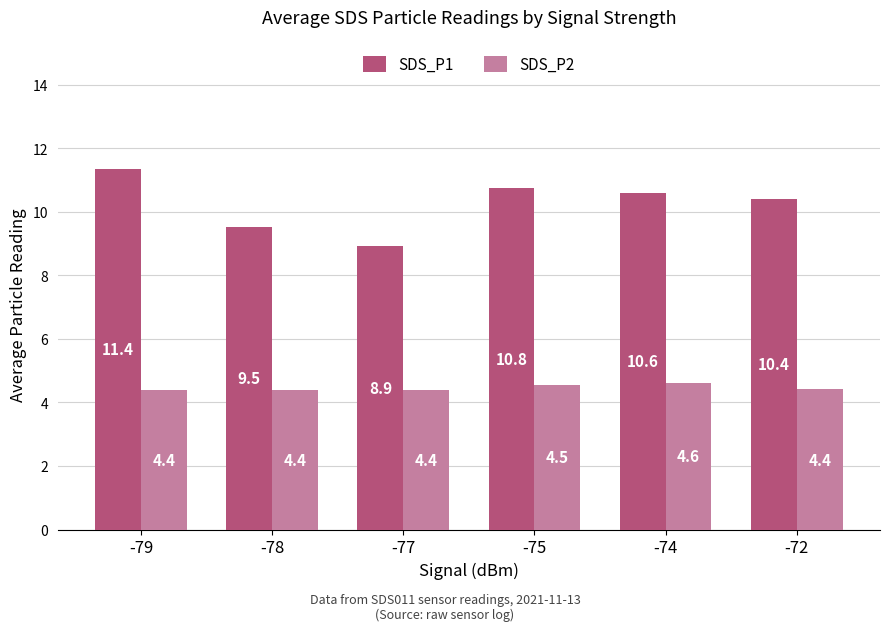

What value does the SDS_P2 series have at -77?

4.4